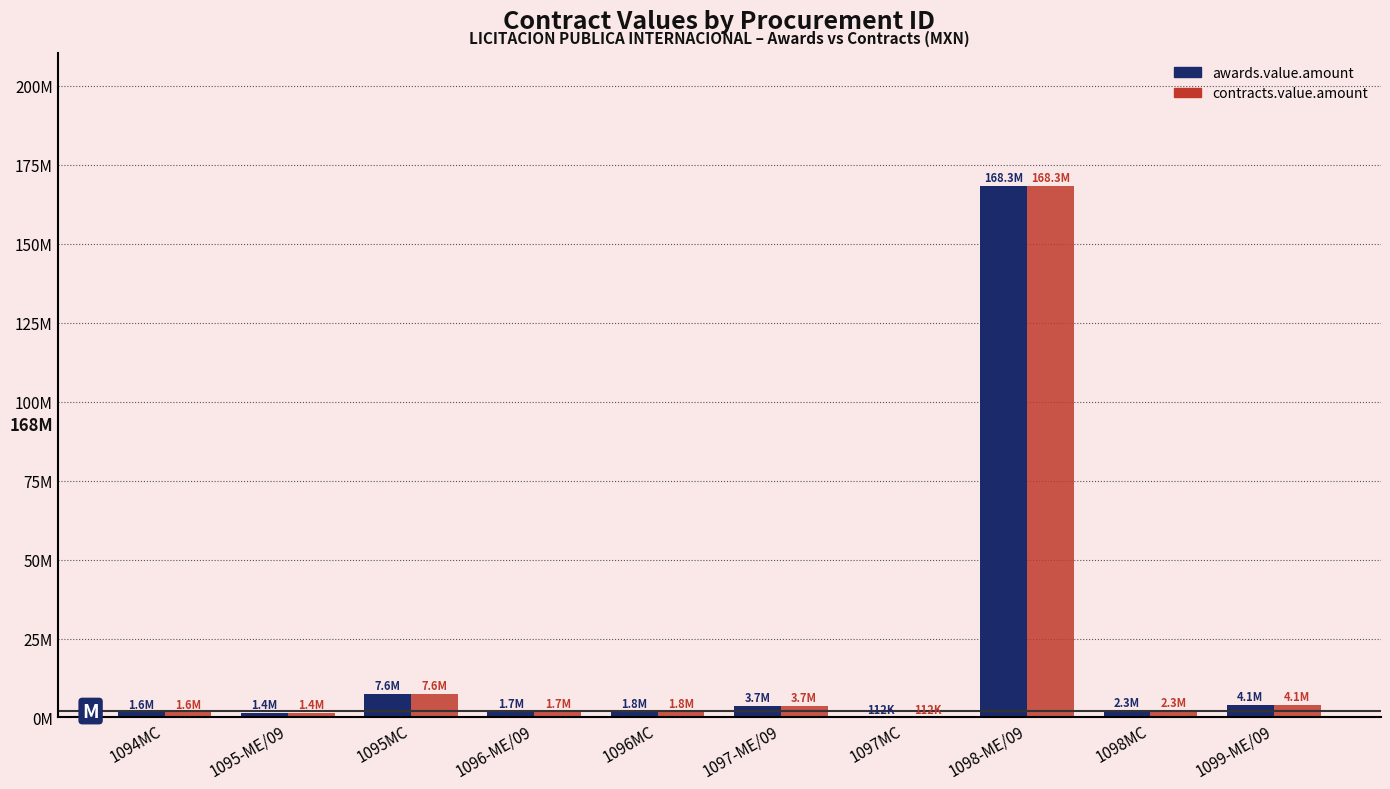

What is the value of the awards.value.amount bar at the 6th from the left?

3.7